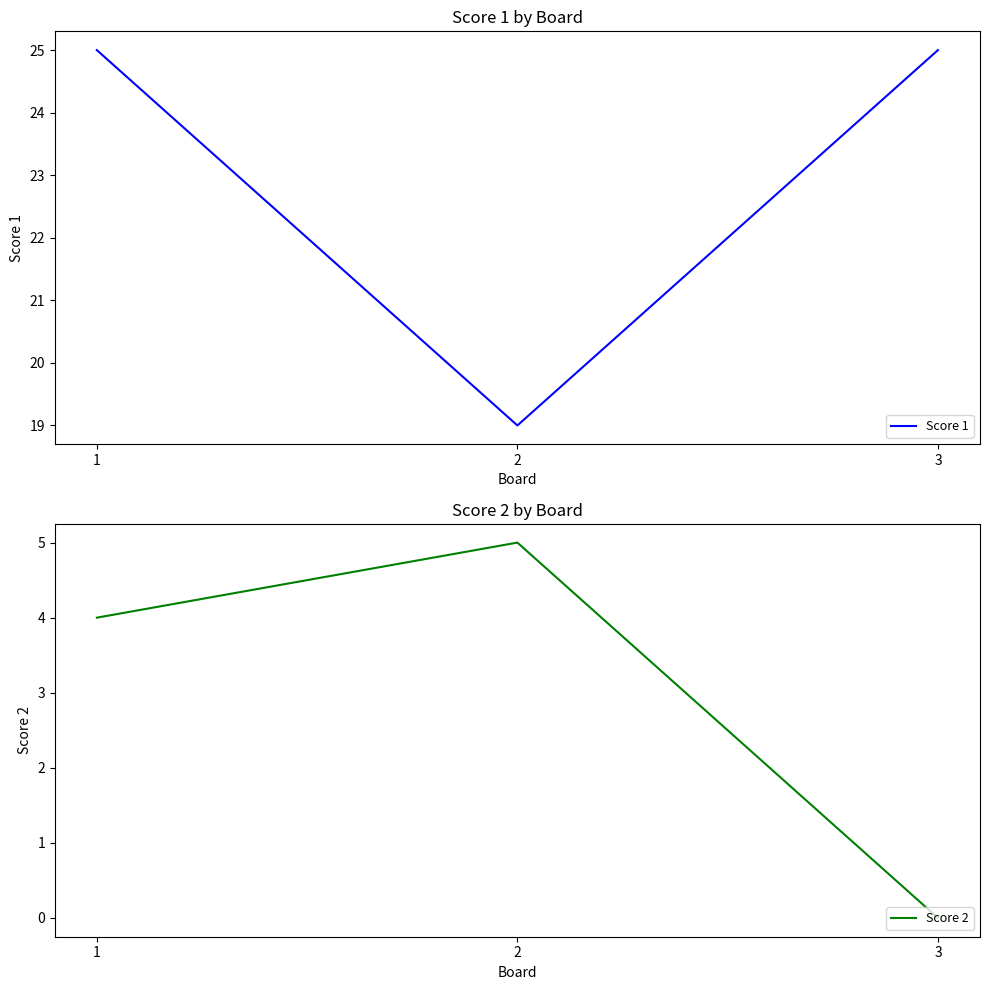

What are all the series names shown in the legend?

Score 1, Score 2